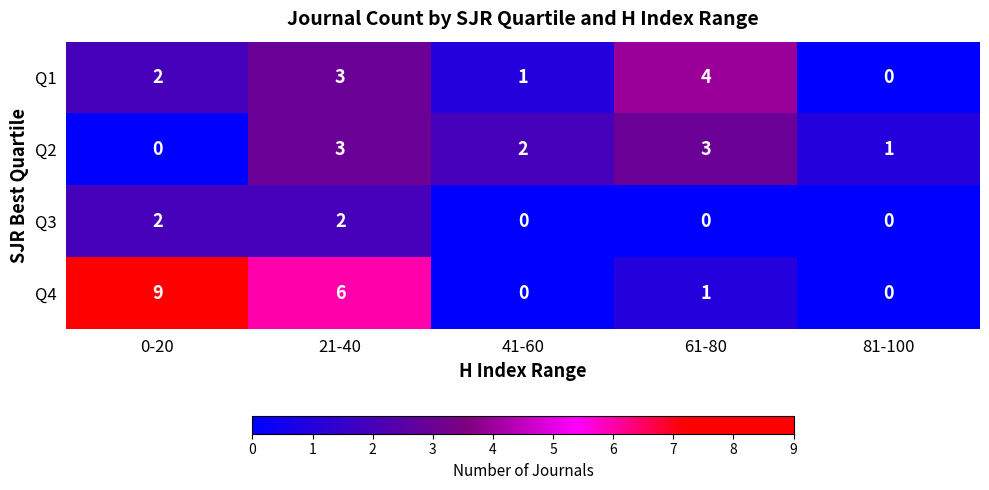

At which label does Q4 reach its peak?

0-20